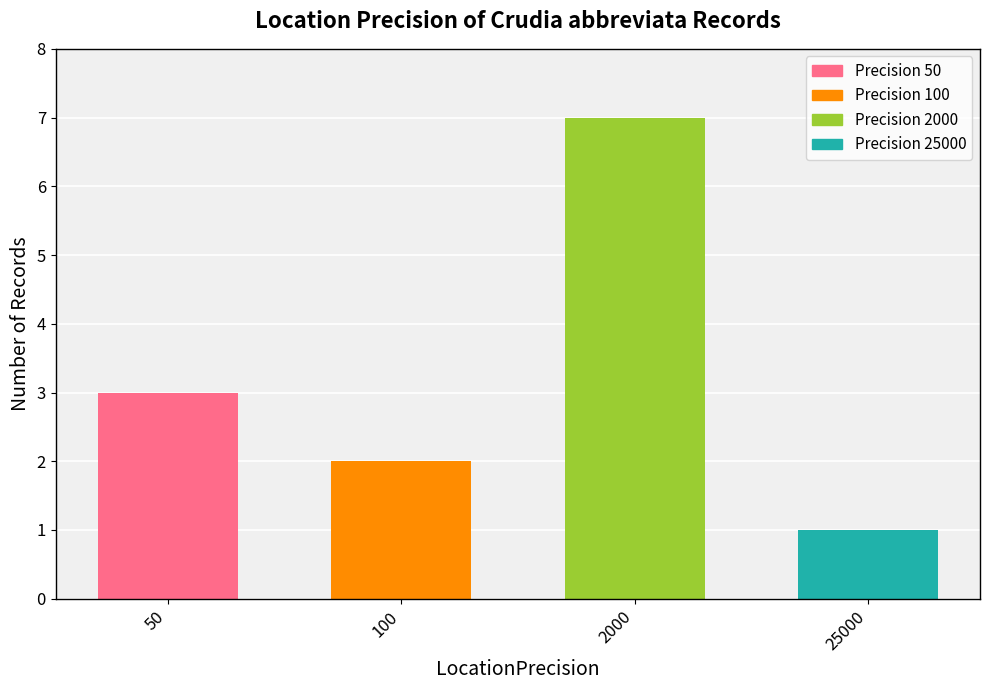

Rank the categories by value from lowest to highest.

25000, 100, 50, 2000